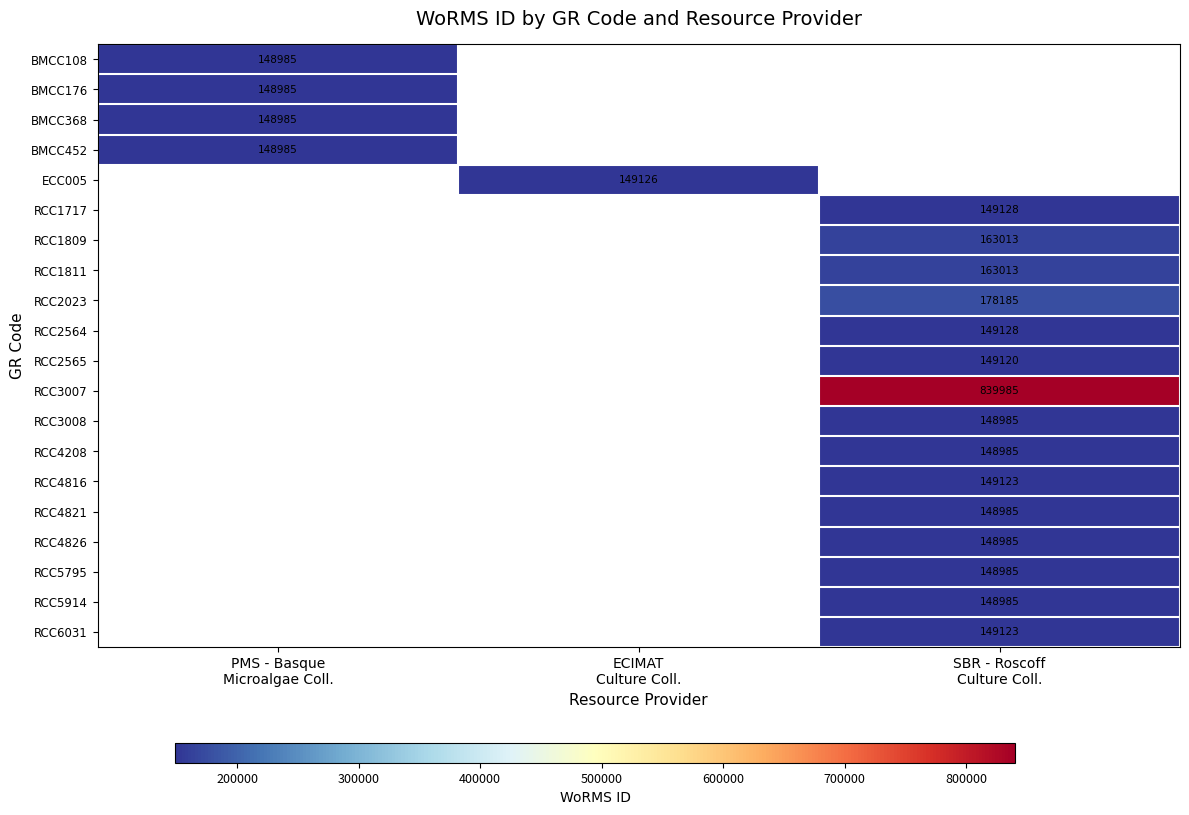

What value does the RCC6031 series have at SBR - Roscoff Culture Coll.?

149123.0